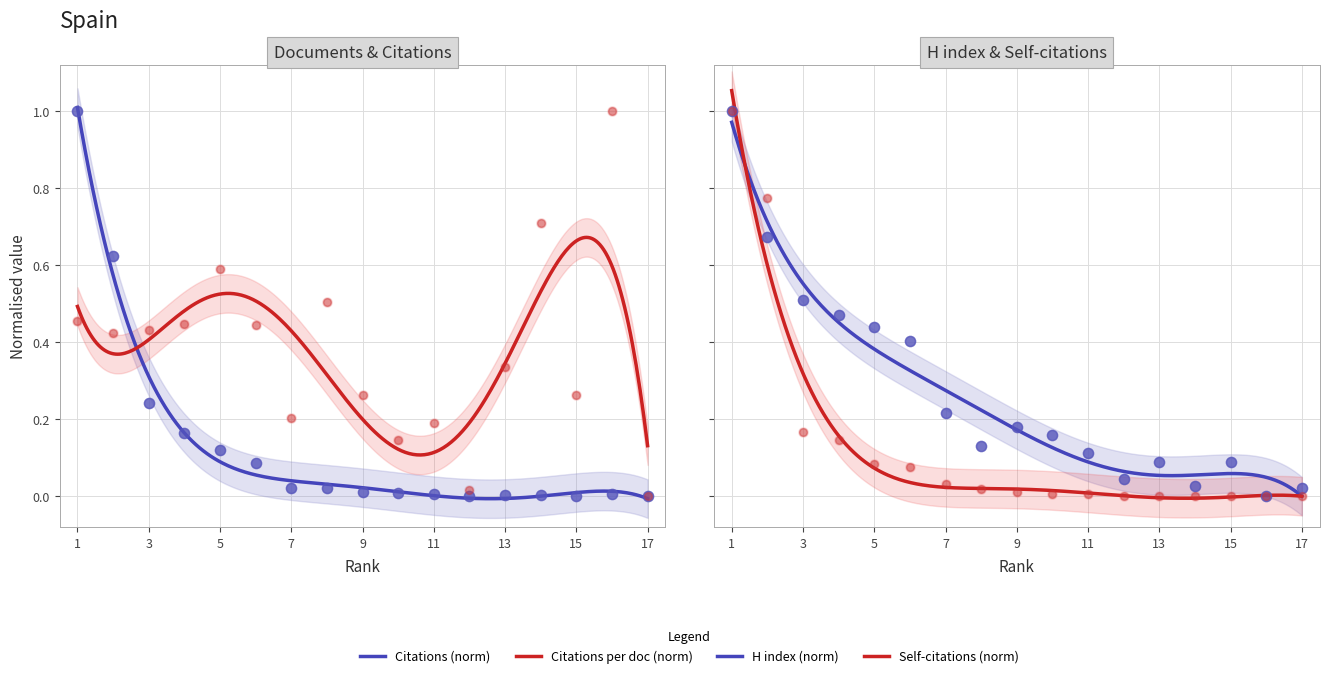

At how many categories does at least one series exceed 0?

17